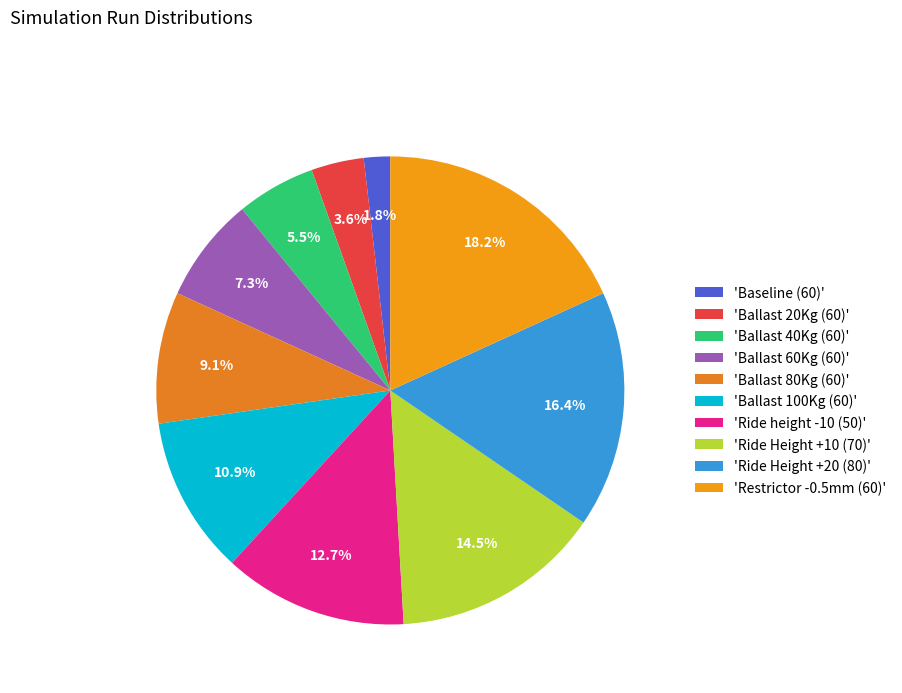

Rank the categories by value from lowest to highest.

'Baseline (60)', 'Ballast 20Kg (60)', 'Ballast 40Kg (60)', 'Ballast 60Kg (60)', 'Ballast 80Kg (60)', 'Ballast 100Kg (60)', 'Ride height -10 (50)', 'Ride Height +10 (70)', 'Ride Height +20 (80)', 'Restrictor -0.5mm (60)'